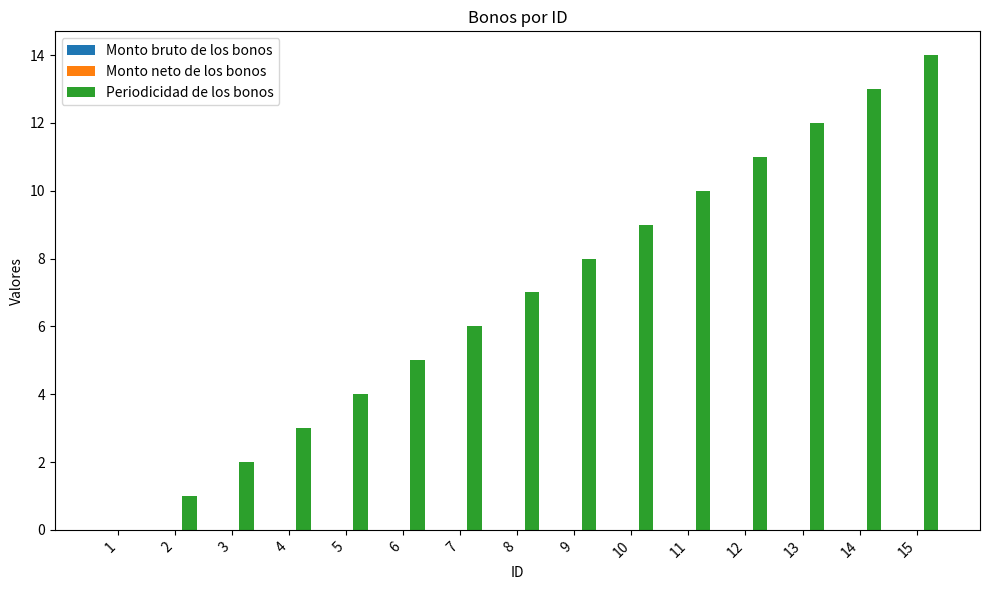

Approximately how many times larger is the value at 4 compared to 7?

0.5